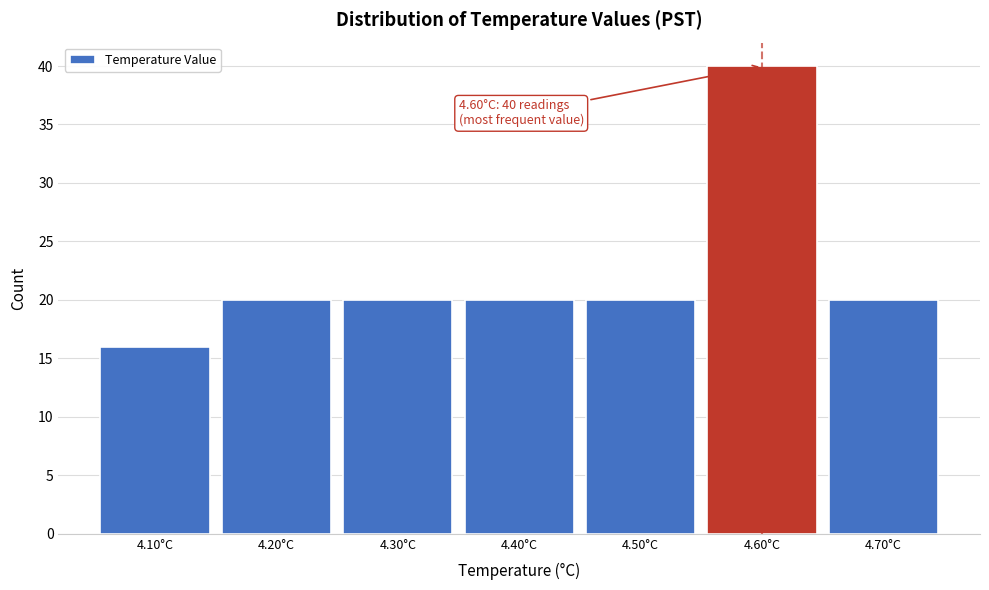

Which range on the x-axis has the tallest bar?

4.55 to 4.65